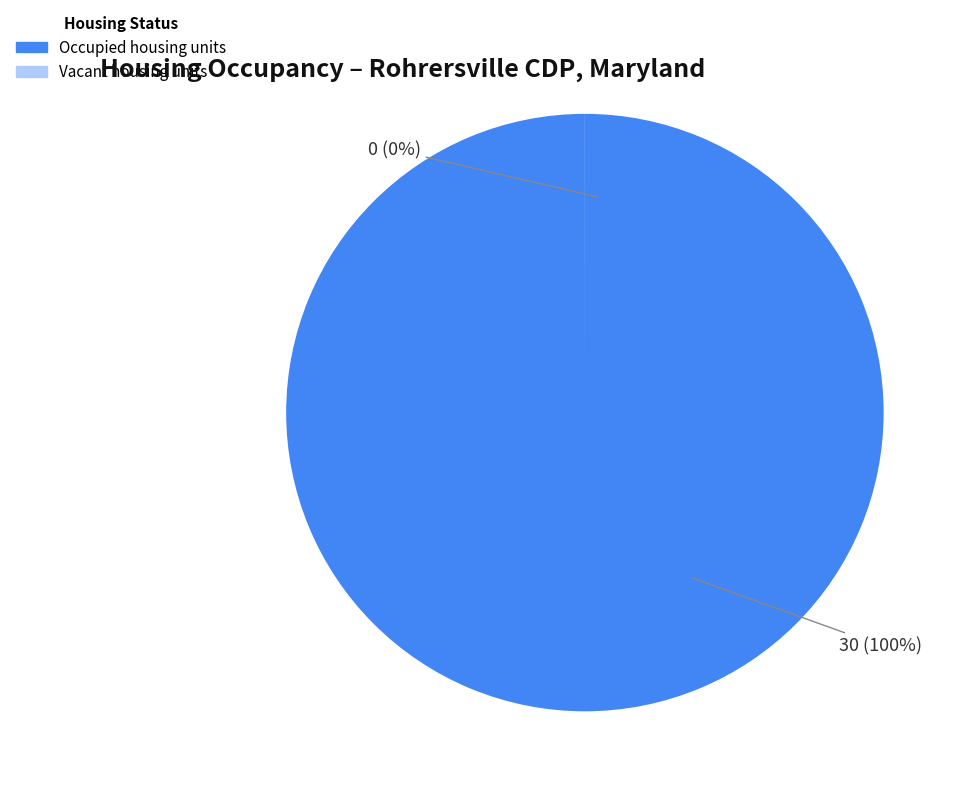

The Occupied housing units slice represents 100% of the pie. True or false?

True